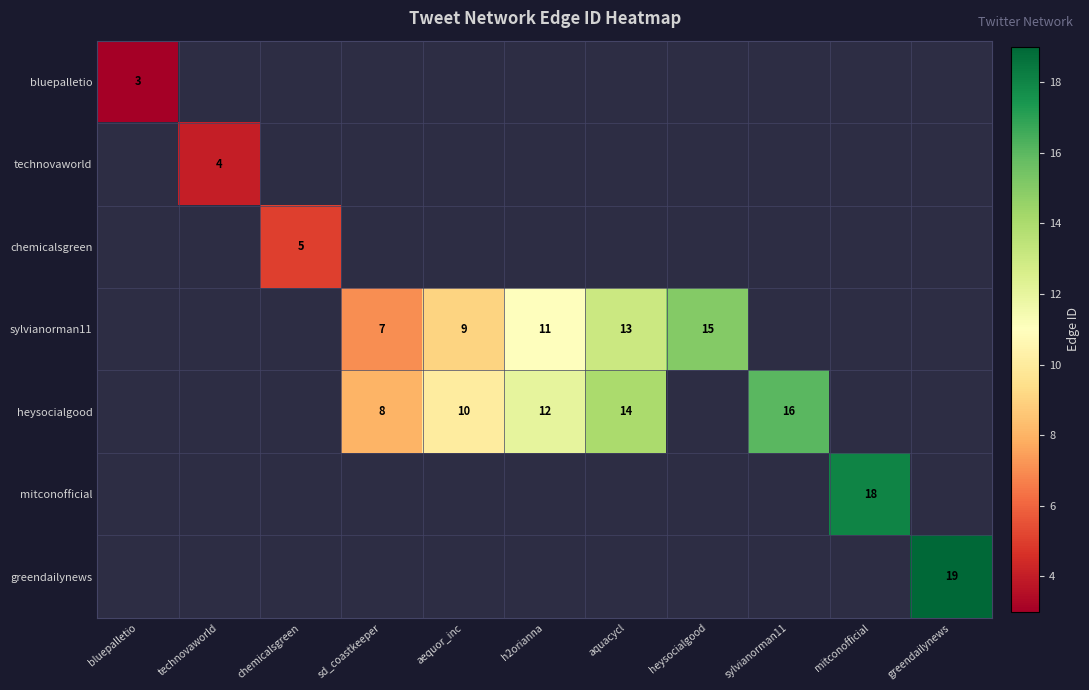

Count the number of categories in the chart.

11